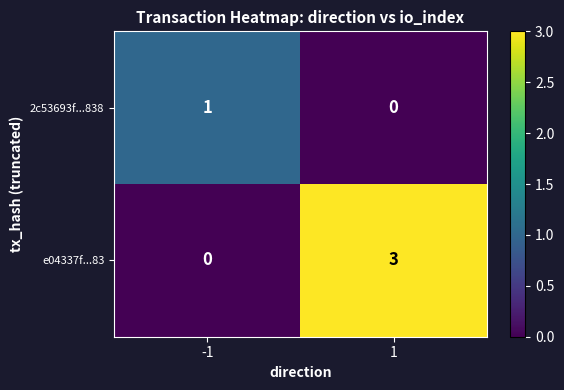

Which series changed the most between -1 and 1?

e04337f...83